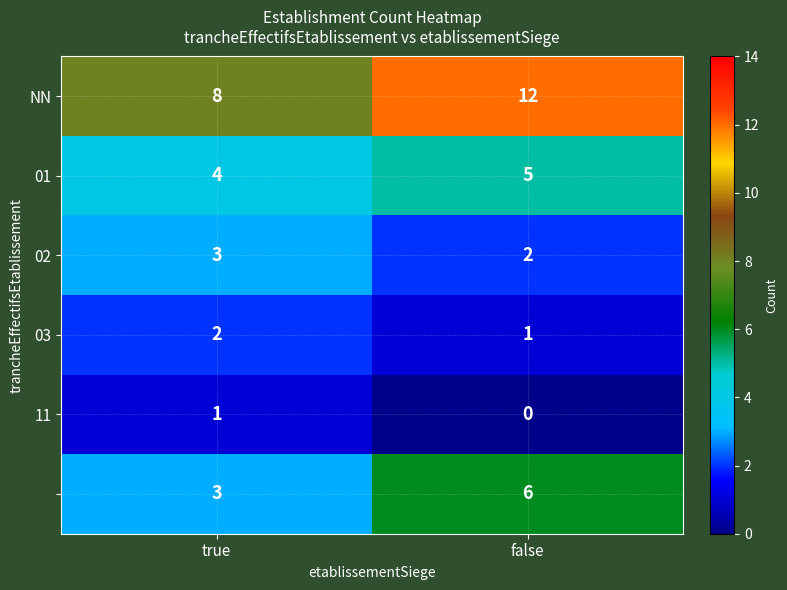

What is the total value across all series at false?

26